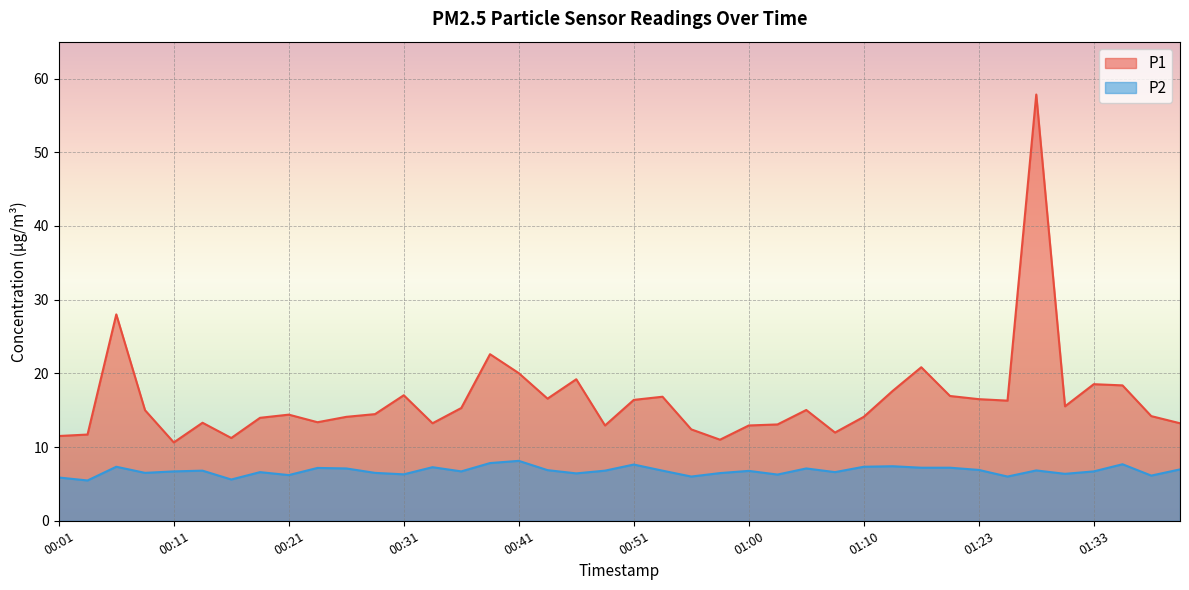

What value does the P1 series have at 00:58?

11.0